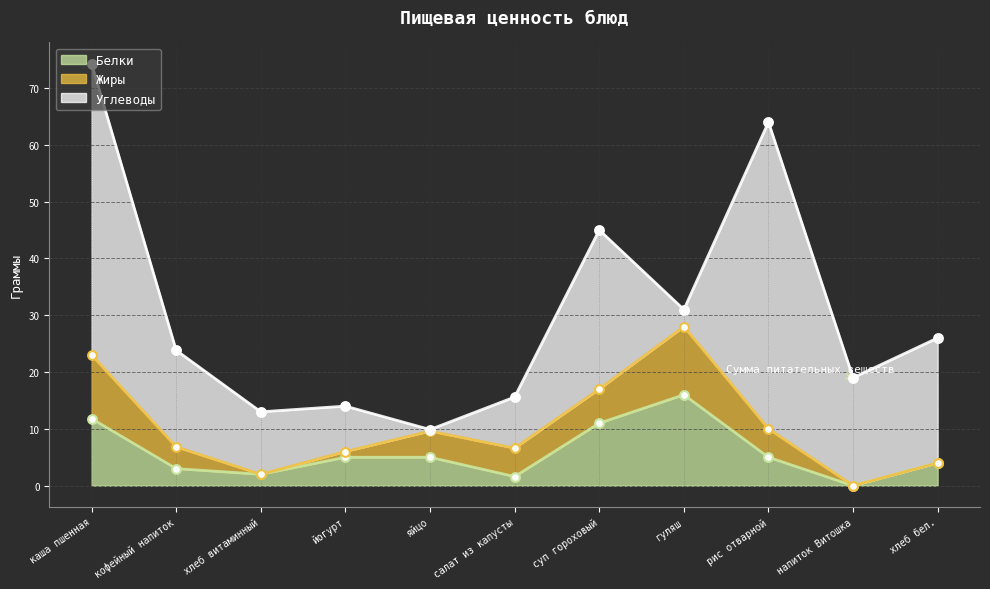

What is the total value across all series at салат из капусты?

15.6